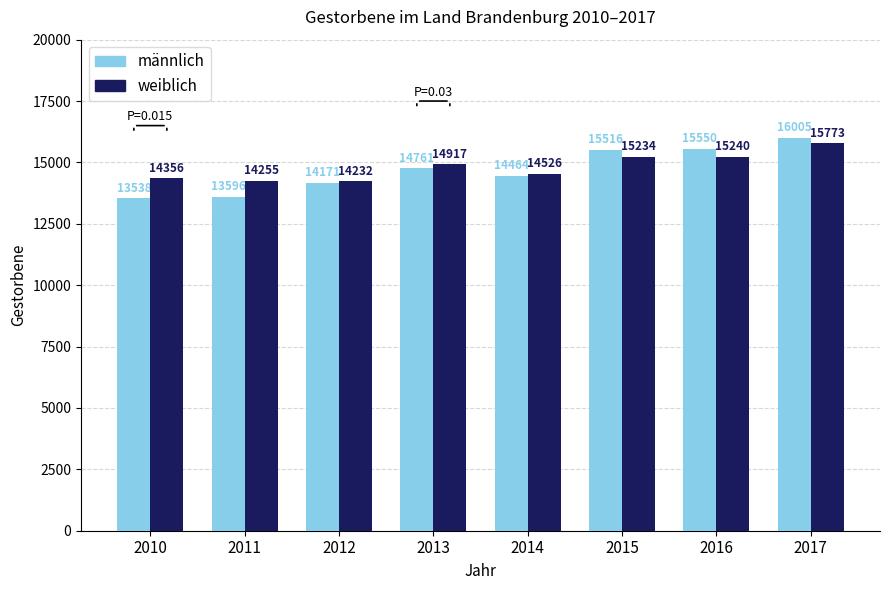

What is the value of the weiblich bar at the 2nd from the left?

14255